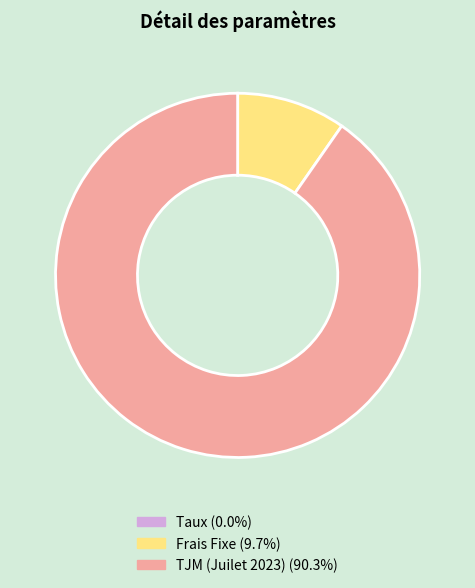

Which has a higher value, TJM (Juilet 2023) or Frais Fixe?

TJM (Juilet 2023)